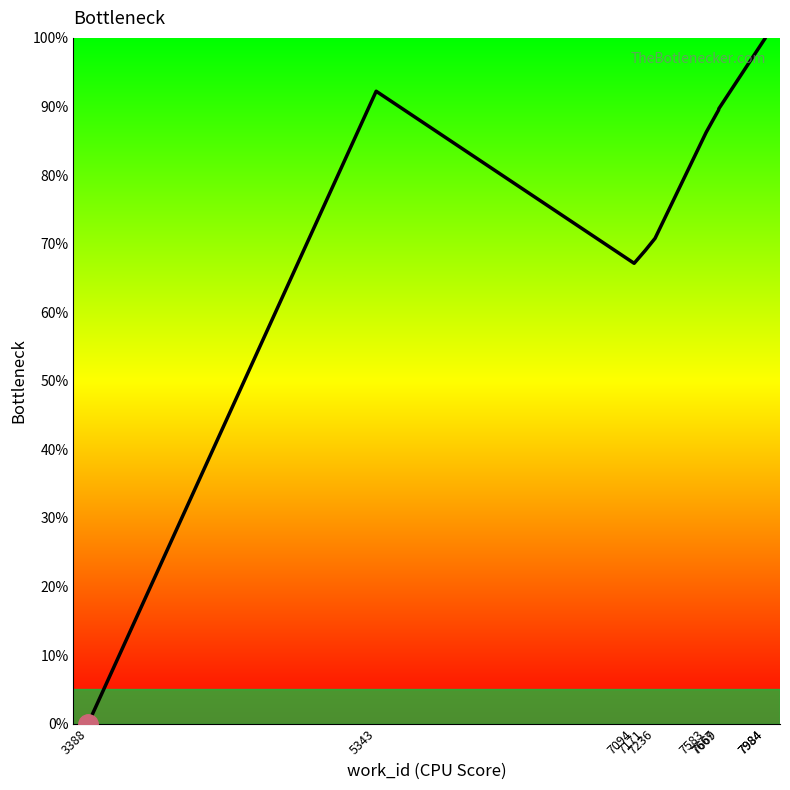

What is the greatest value displayed?

100.0